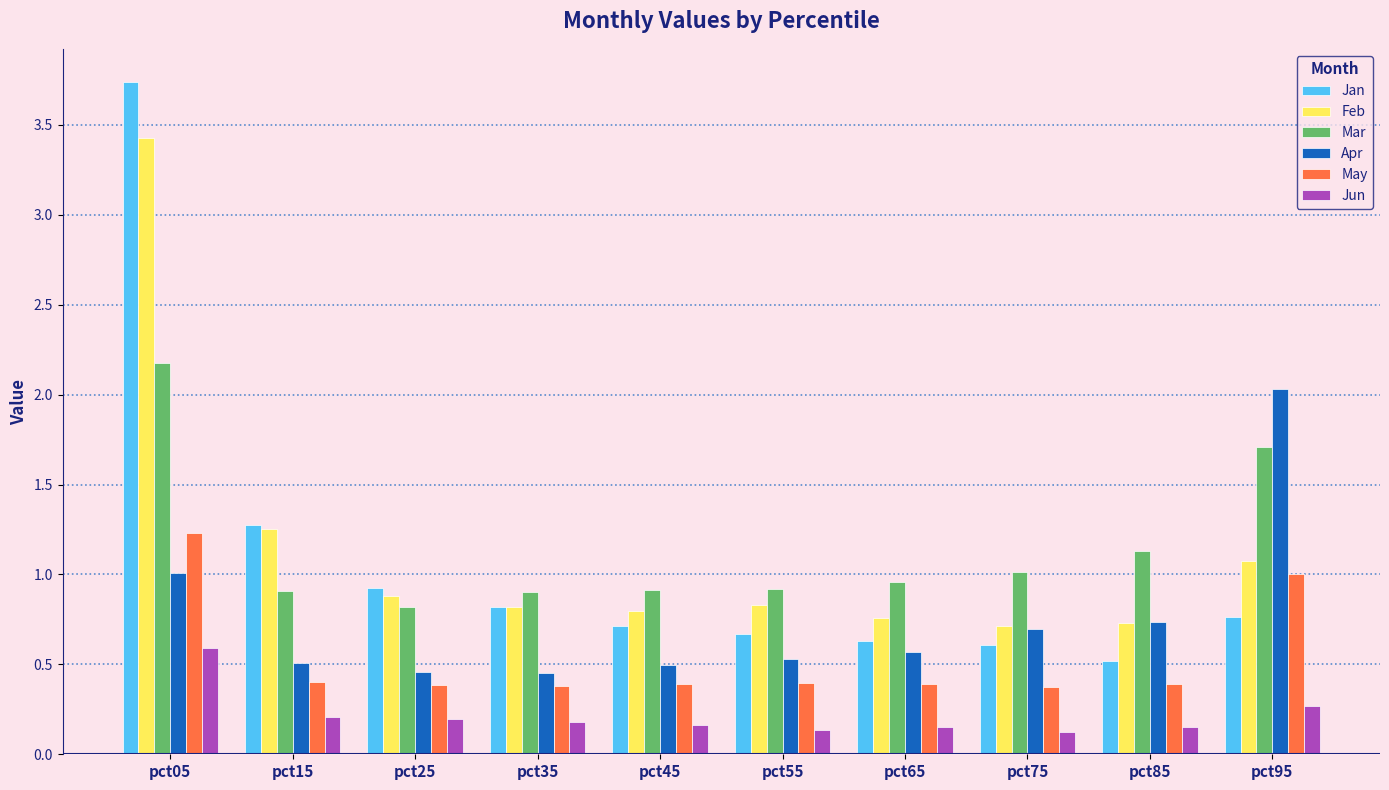

What is the sum of all Jun values?

2.2